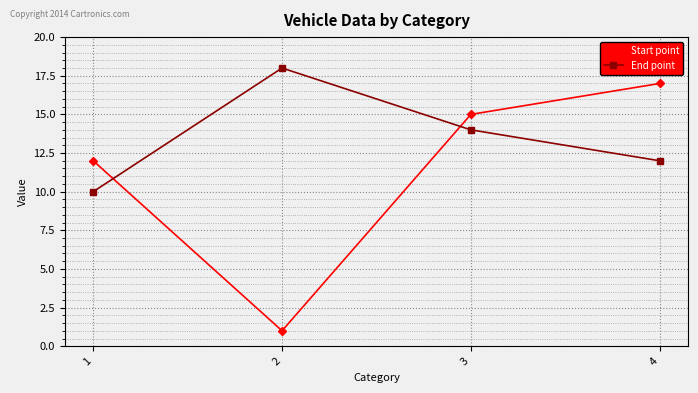

How many End point values are between 12 and 18?

3